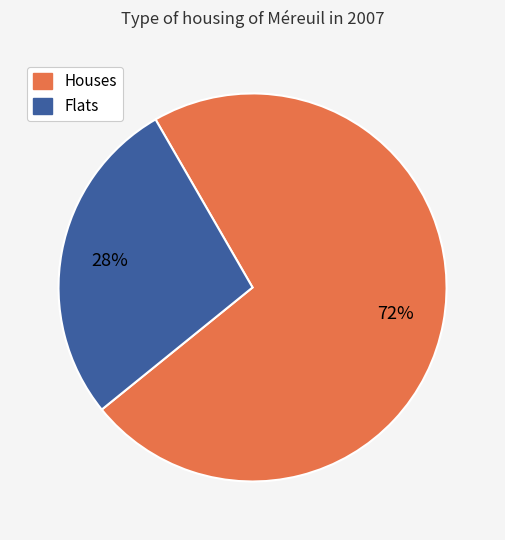

How many slices are in this pie chart?

2